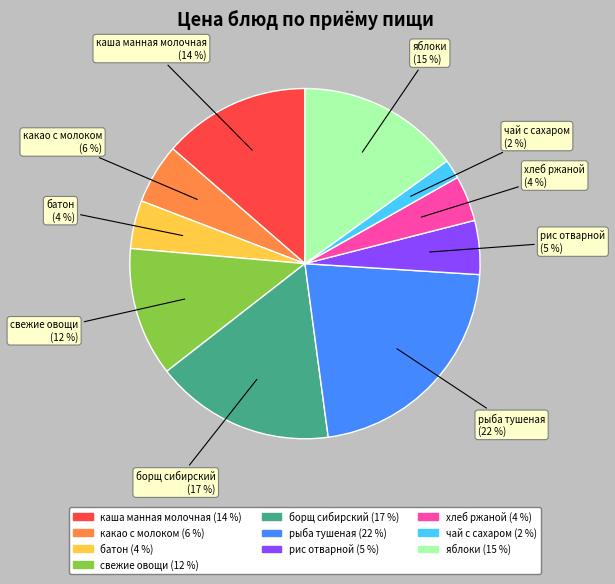

What percentage is the хлеб ржаной slice, to the nearest percent?

4%